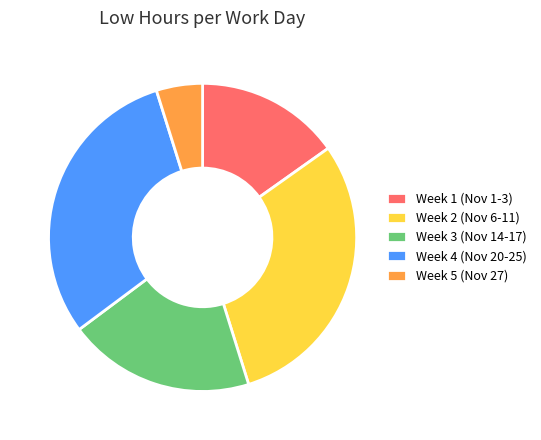

Combined, do Week 5 (Nov 27) and Week 2 (Nov 6-11) account for over 50%?

No